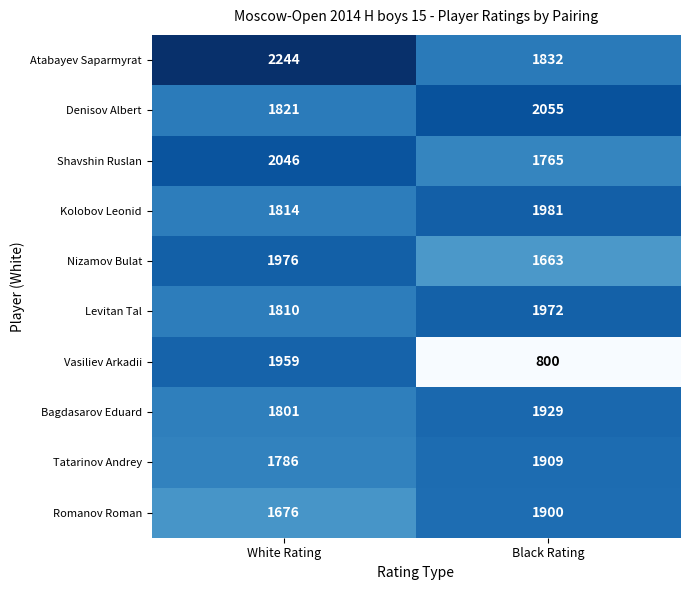

Reading left to right, extract all data points from this chart.

Atabayev Saparmyrat: White Rating=2244	Black Rating=1832
Denisov Albert: White Rating=1821	Black Rating=2055
Shavshin Ruslan: White Rating=2046	Black Rating=1765
Kolobov Leonid: White Rating=1814	Black Rating=1981
Nizamov Bulat: White Rating=1976	Black Rating=1663
Levitan Tal: White Rating=1810	Black Rating=1972
Vasiliev Arkadii: White Rating=1959	Black Rating=800
Bagdasarov Eduard: White Rating=1801	Black Rating=1929
Tatarinov Andrey: White Rating=1786	Black Rating=1909
Romanov Roman: White Rating=1676	Black Rating=1900